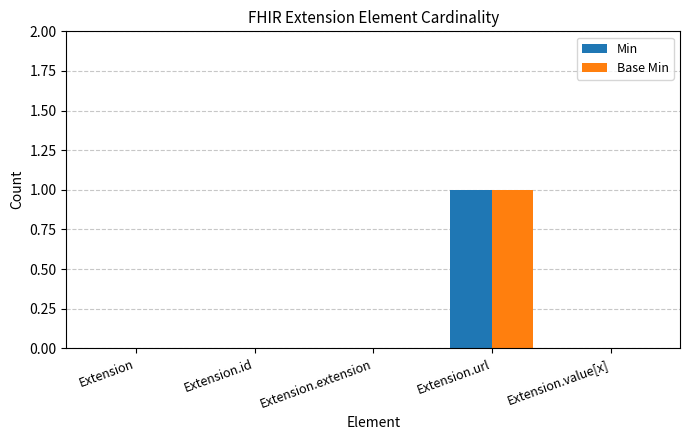

The Min series shows 0 at Extension.extension. True or false?

True